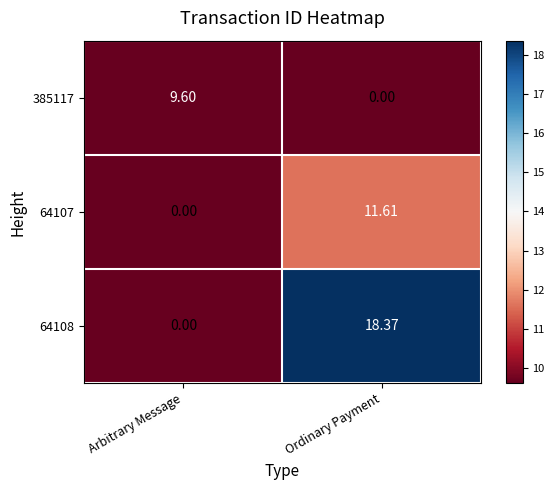

What is the total value across all series at Ordinary Payment?

30.0